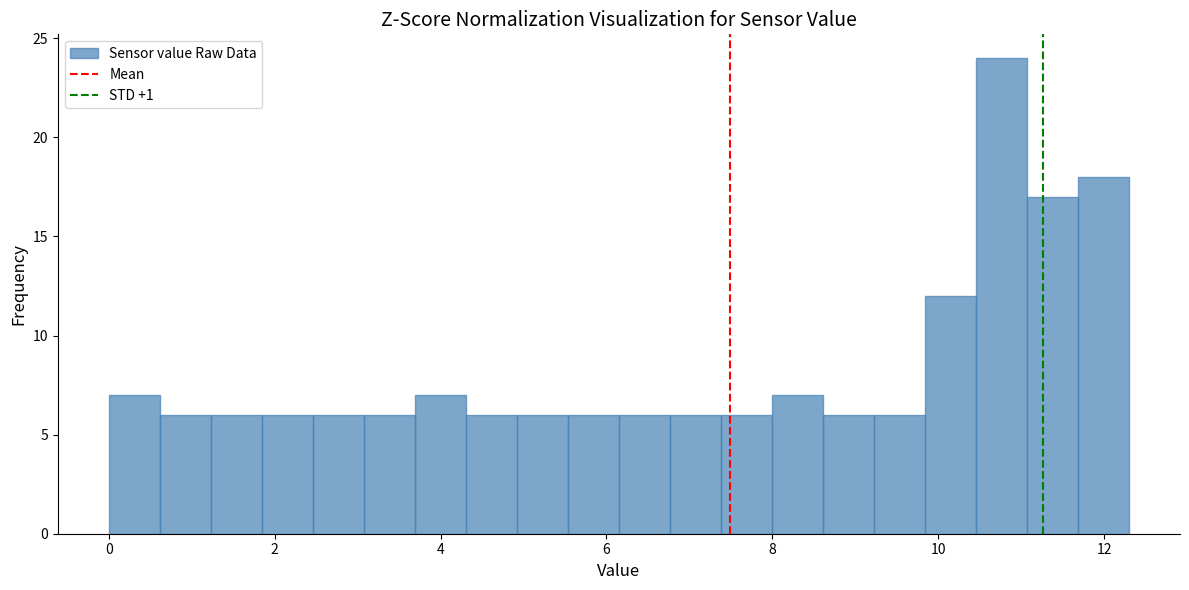

Around what value on the x-axis is the tallest bar? Give the approximate position of its centre, as read against the axis.

10.8